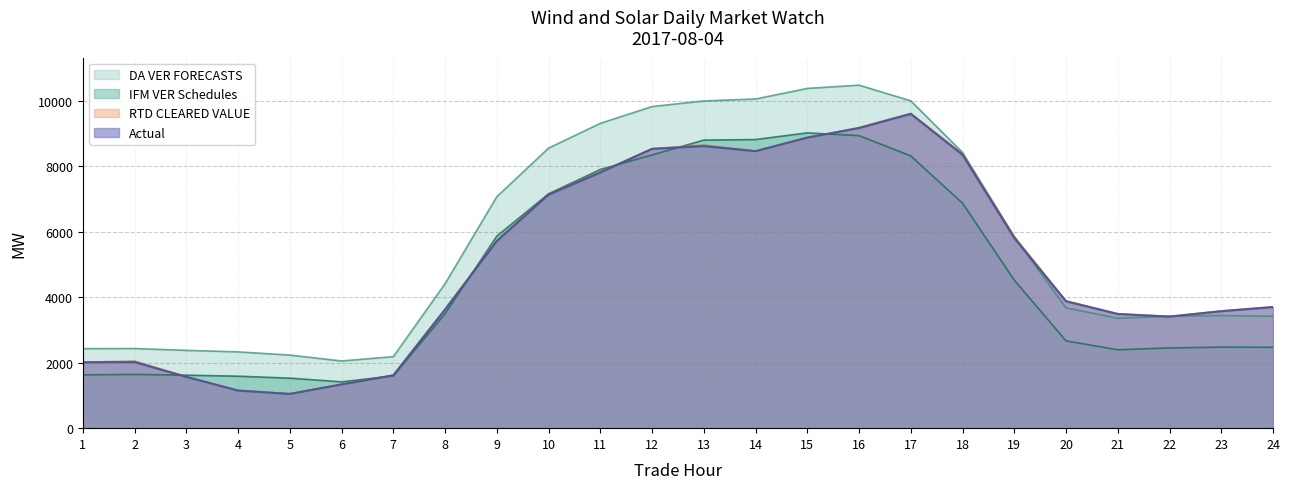

Between which two adjacent categories do Actual and RTD CLEARED VALUE first intersect?

14 and 15